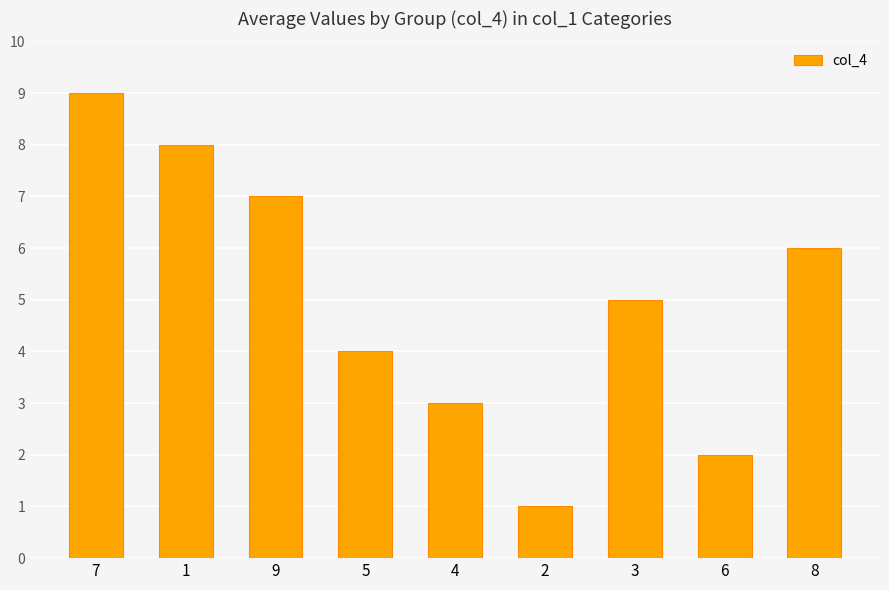

Rank the categories by value from highest to lowest.

7, 1, 9, 8, 3, 5, 4, 6, 2